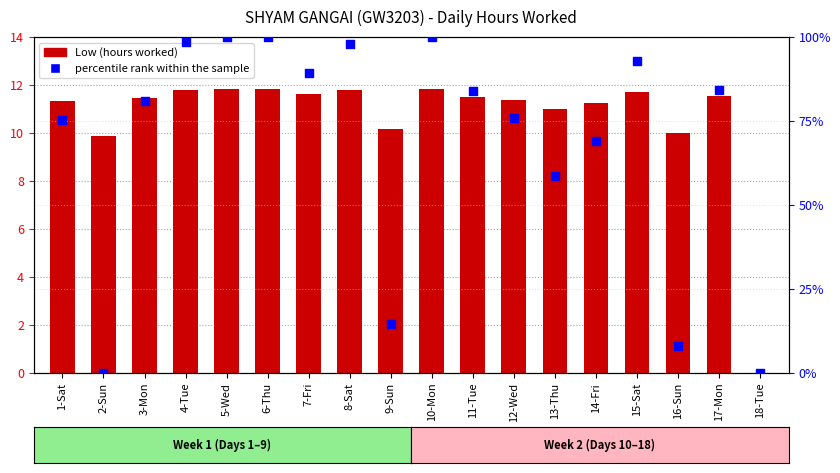

Which series has the largest total across all categories?

percentile rank within the sample